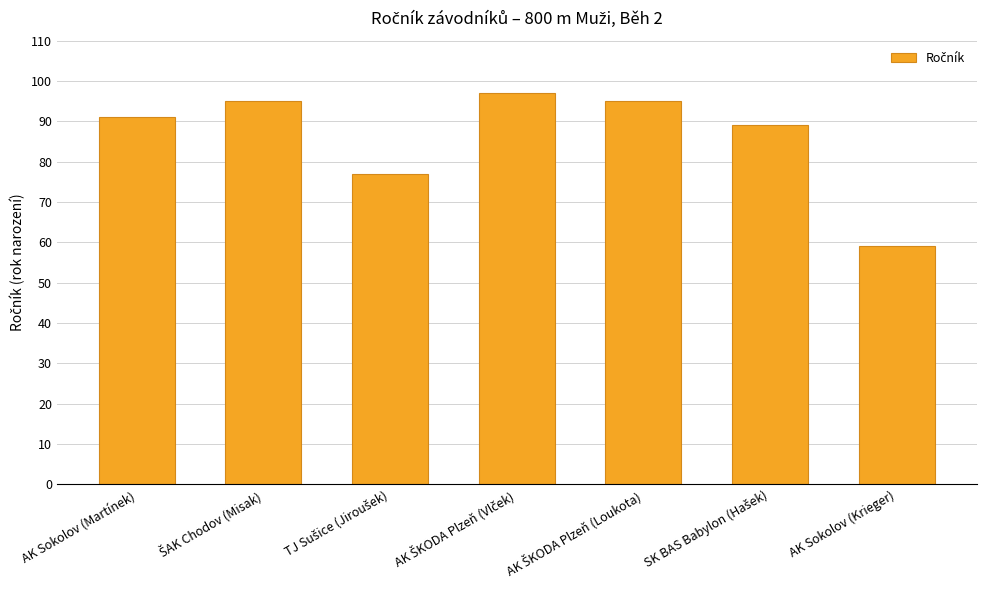

How many data points does each series have?

7